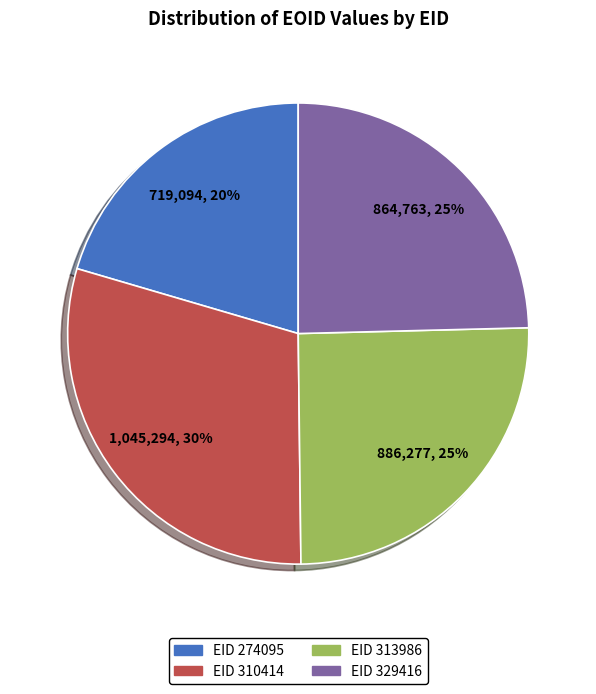

Which has a higher value, EID 274095 or EID 329416?

EID 329416